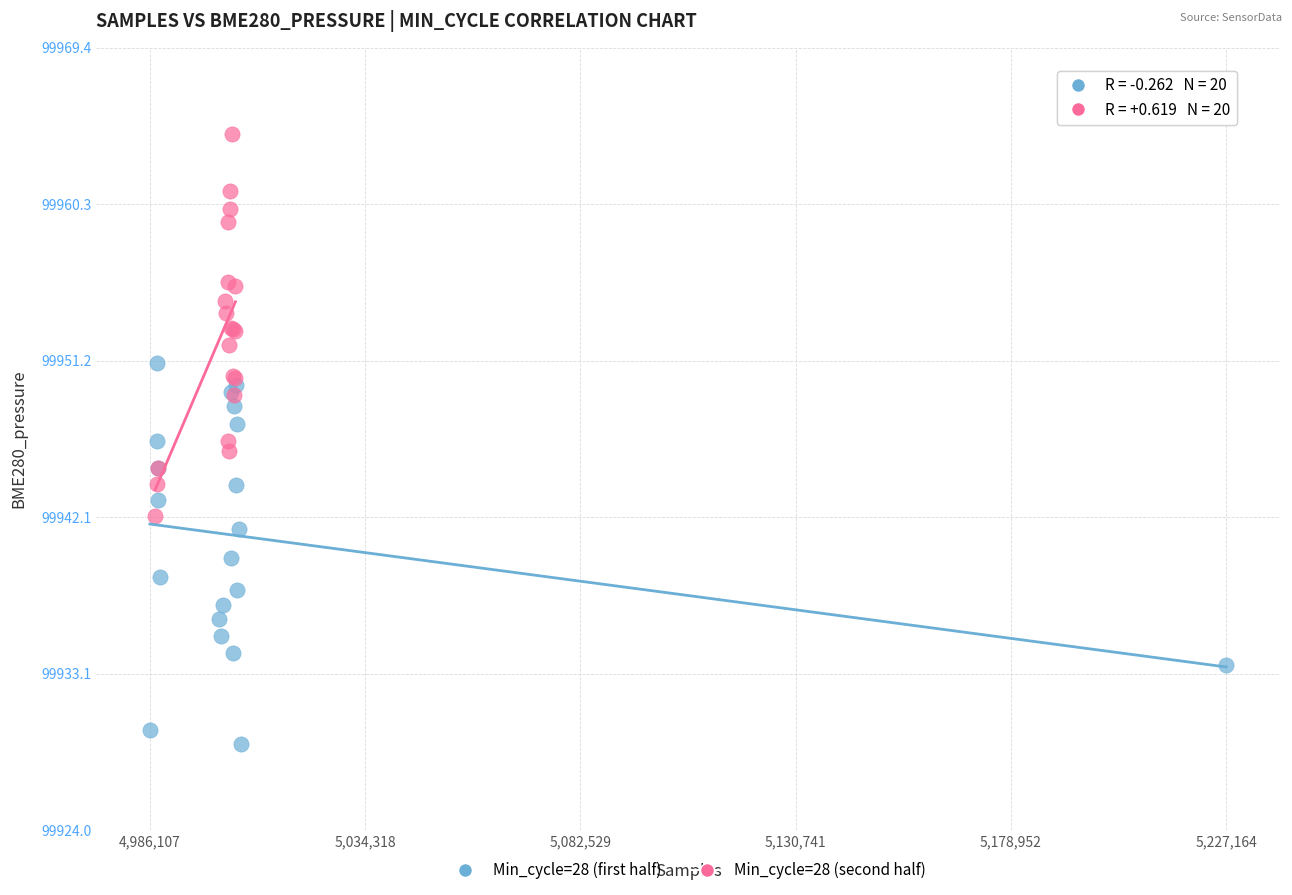

What are all the series names shown in the legend?

Min_cycle=28 (first half), Min_cycle=28 (second half)